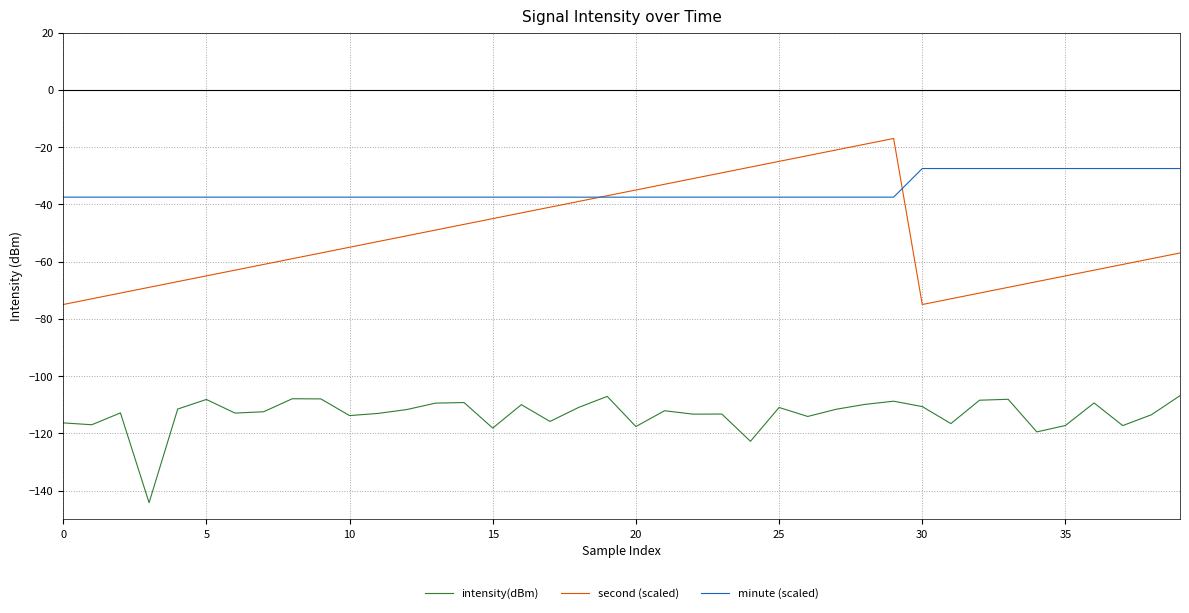

Which series has the largest range (max minus min)?

second (scaled)